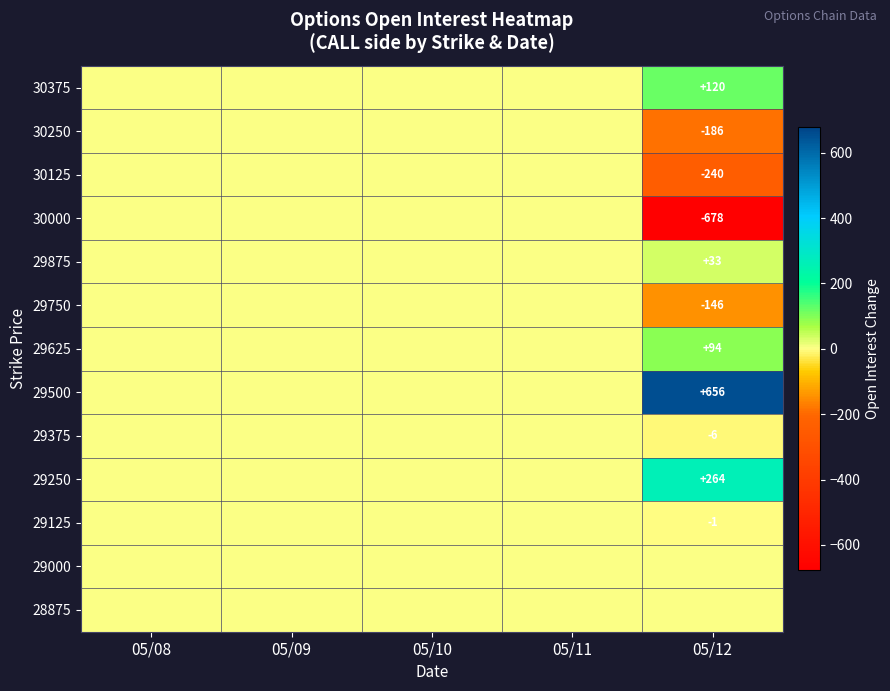

True or false: 29250 has a value of 264 at 05/12.

True